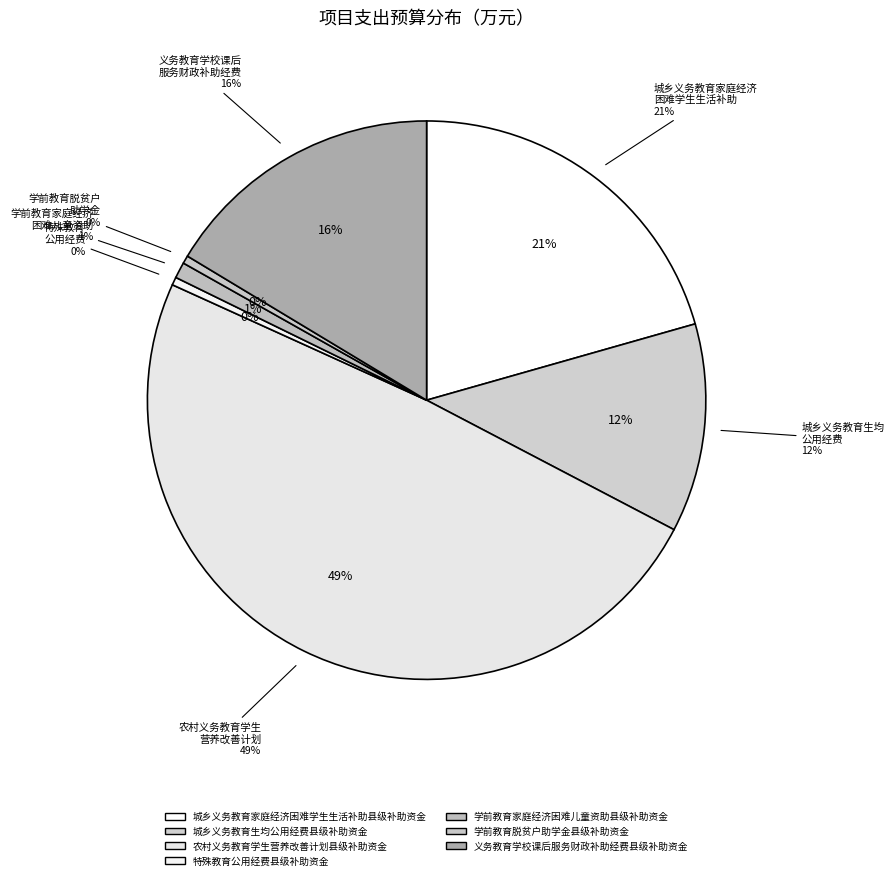

Is there any slice that represents more than half of the pie?

No